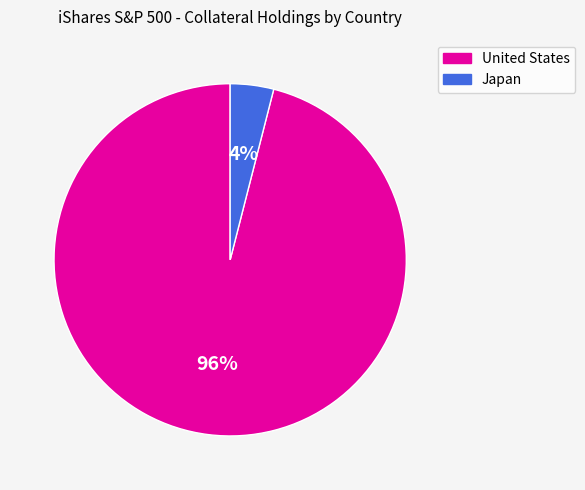

To the nearest percent, what is the difference between the largest and smallest slice percentages?

92%